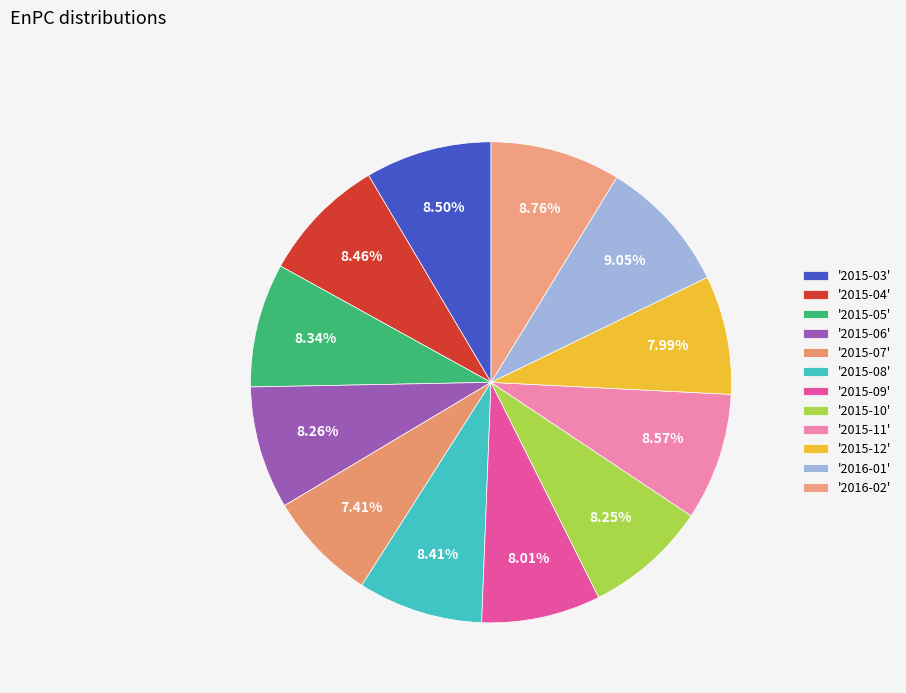

How many slices are in this pie chart?

12